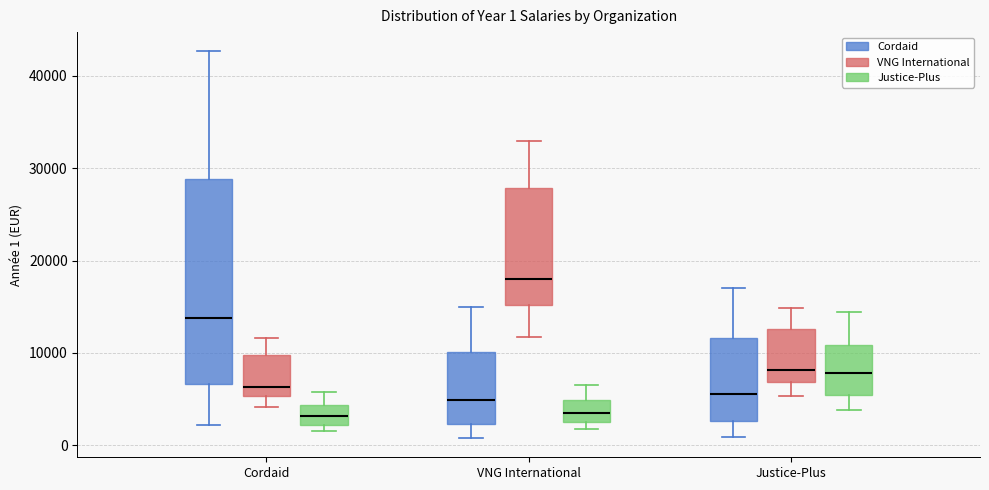

Which box's median line is the highest?

VNG International (VNG International)